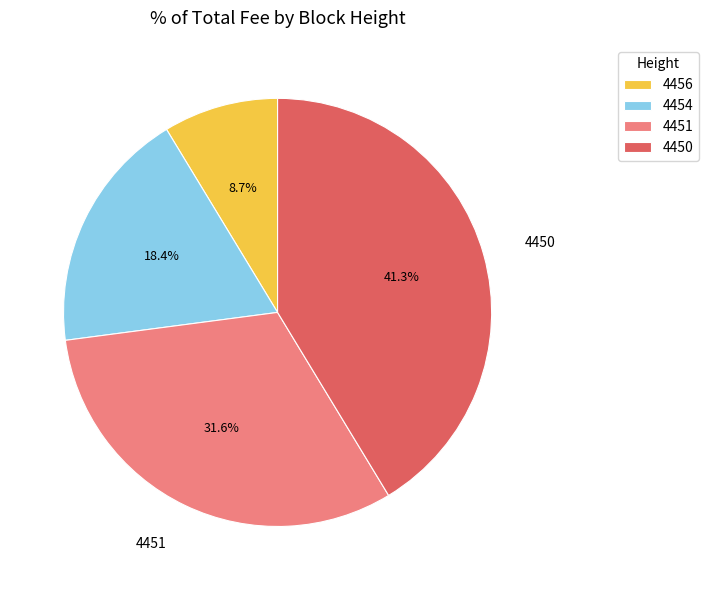

True or false: 4451 accounts for 19% of the total.

False